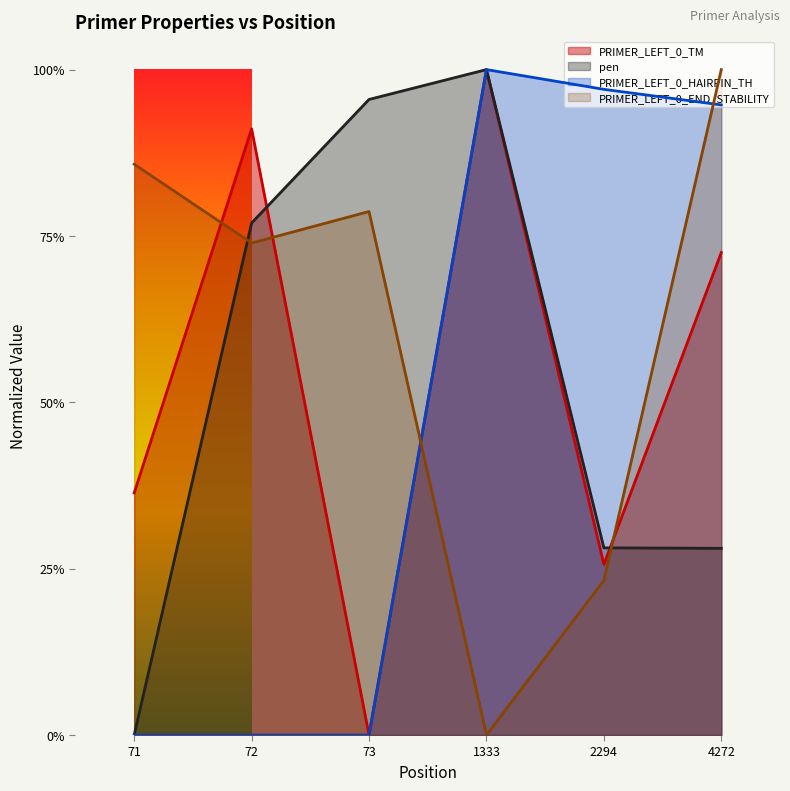

Which series changed the most between 72 and 1333?

PRIMER_LEFT_0_HAIRPIN_TH